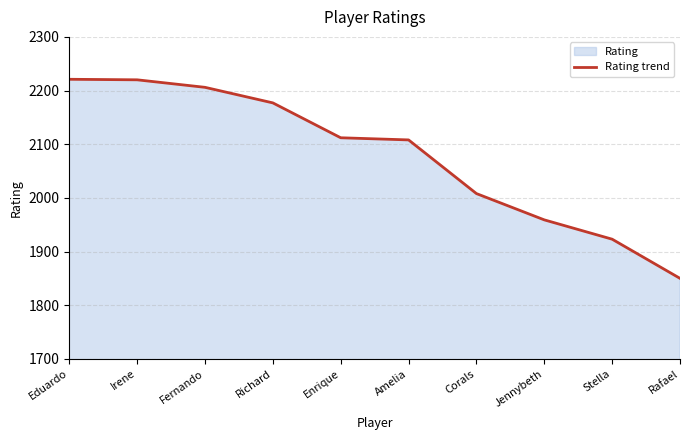

Does the chart display data point markers on the line(s)?

No